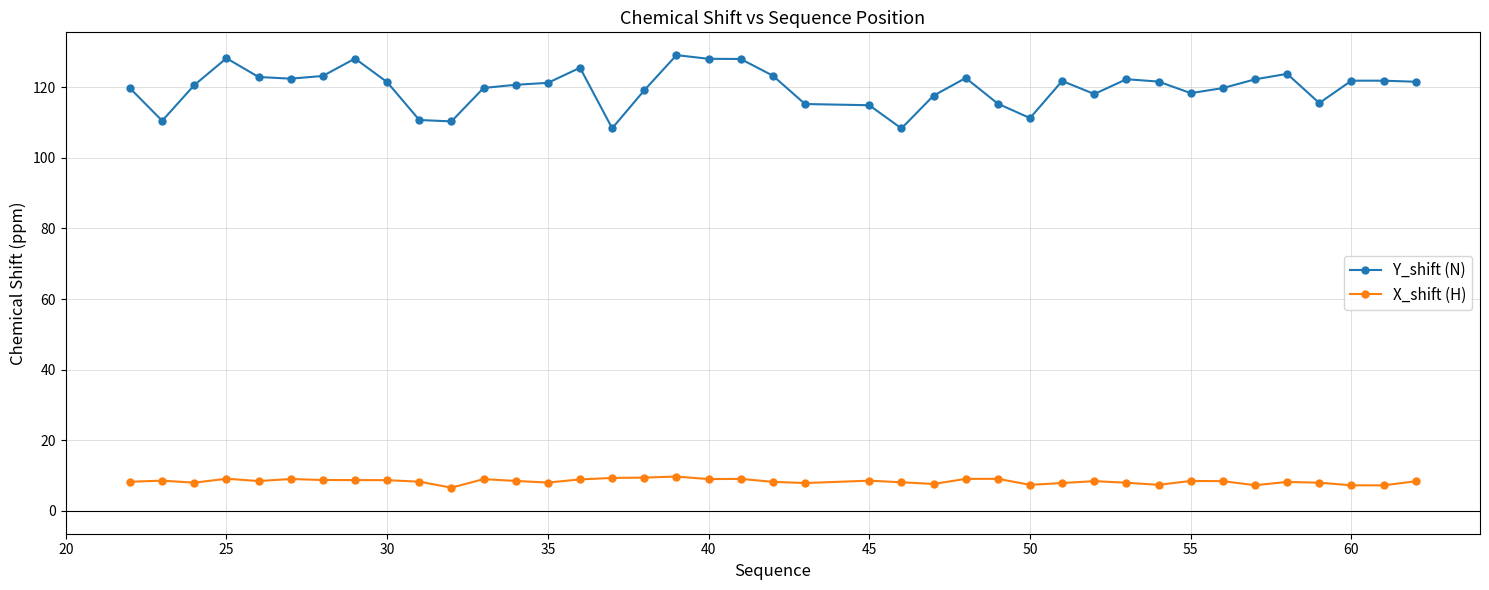

Which series has the largest total across all categories?

Y_shift (N)